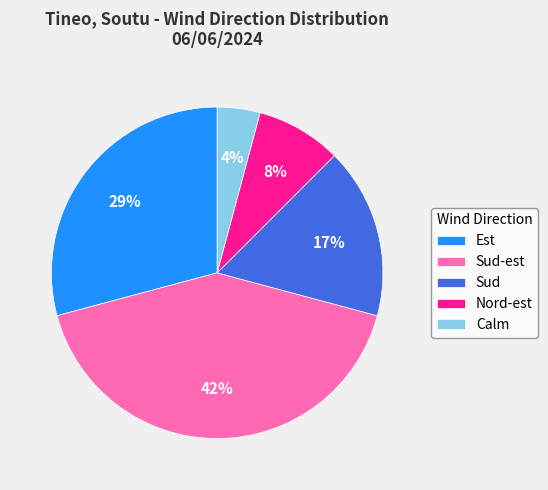

Which category has the smallest portion of the pie?

Calm